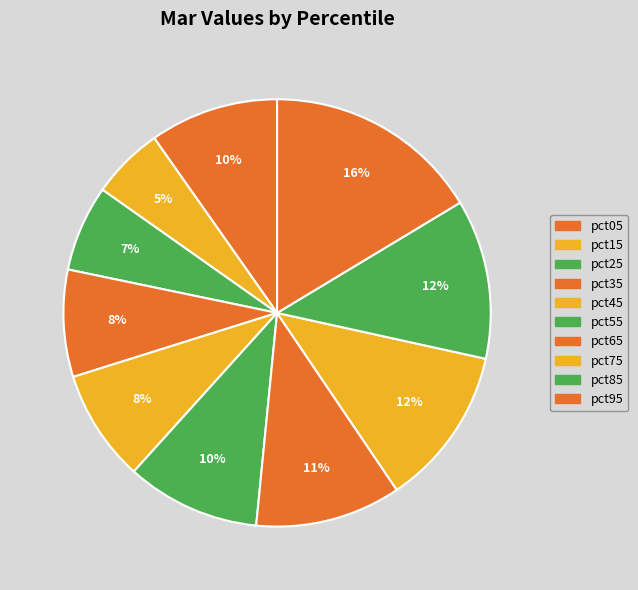

How many slices are in this pie chart?

10